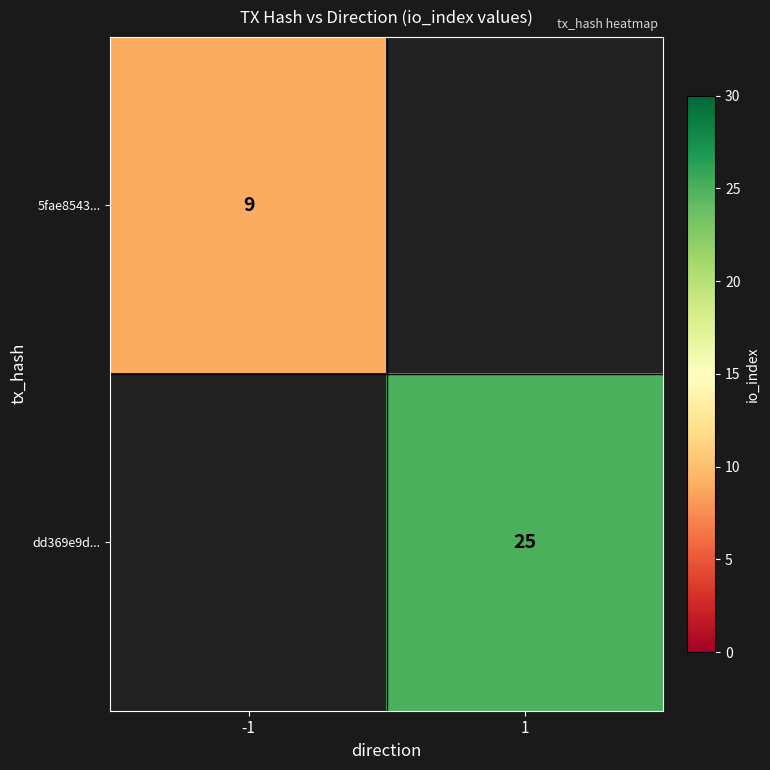

Which category has the highest value across all series?

1